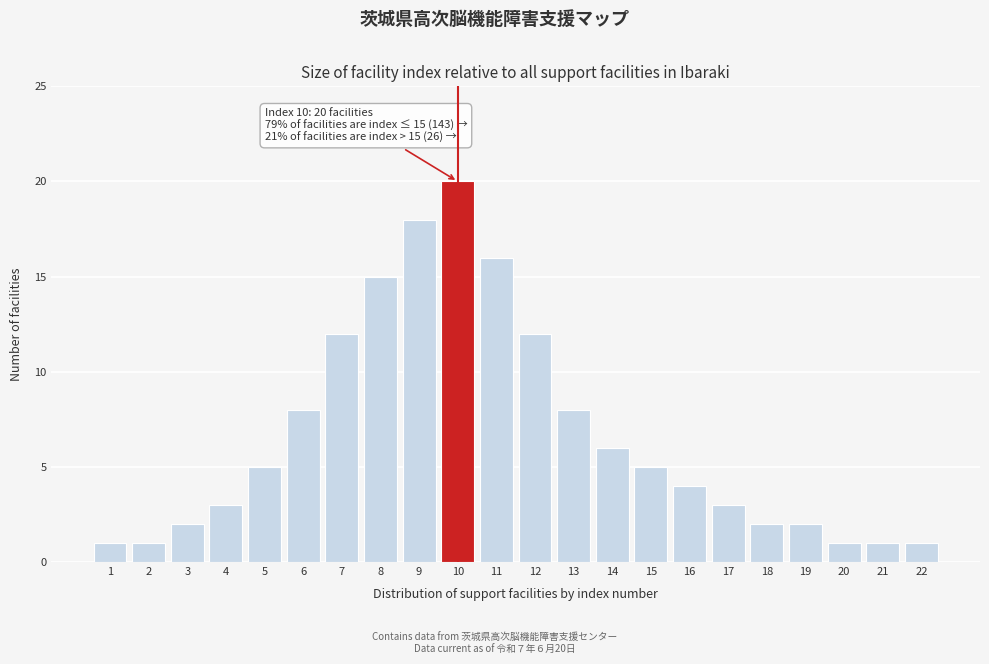

Reading left to right, transcribe all the data shown in this chart.

1=1	2=1	3=2	4=3	5=5	6=8	7=12	8=15	9=18	10=20	11=16	12=12	13=8	14=6	15=5	16=4	17=3	18=2	19=2	20=1	21=1	22=1